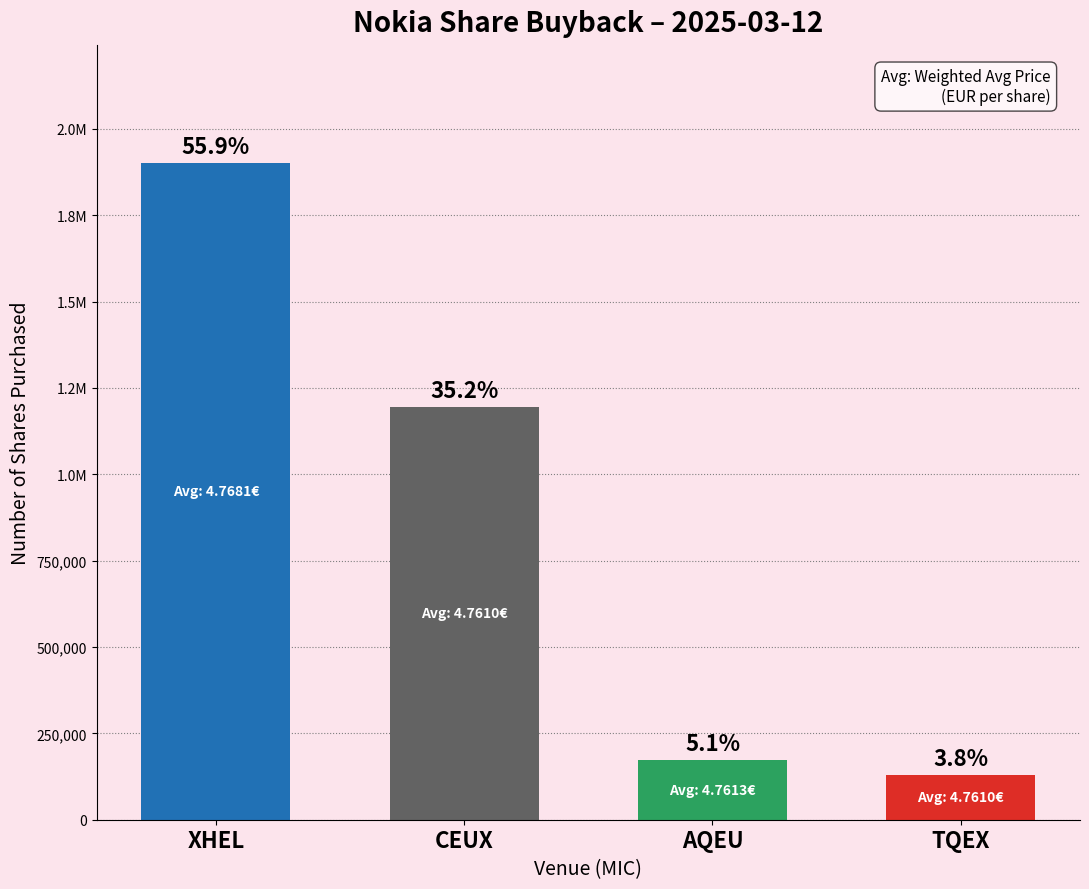

What is the difference between the maximum and second lowest values?

1729117